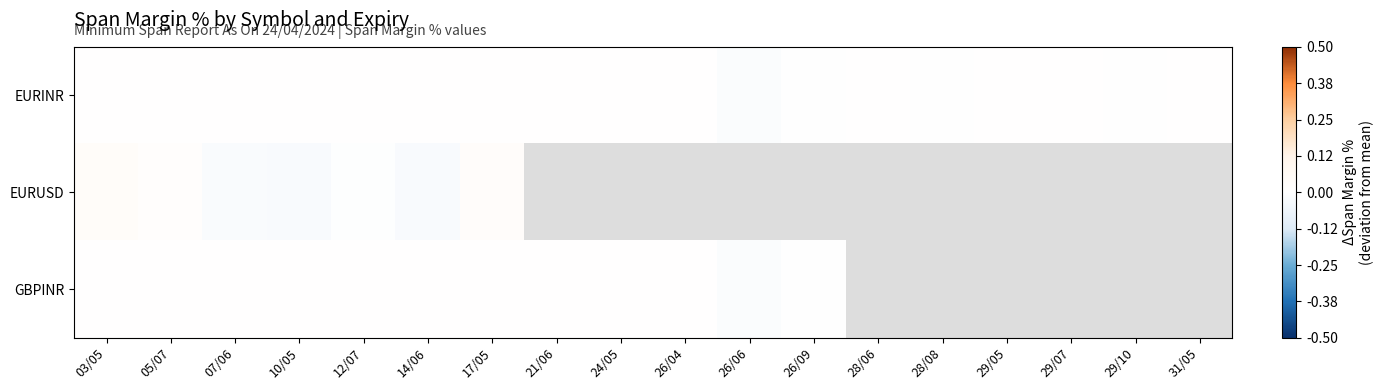

At which category does the chart reach its peak across all series?

03/05